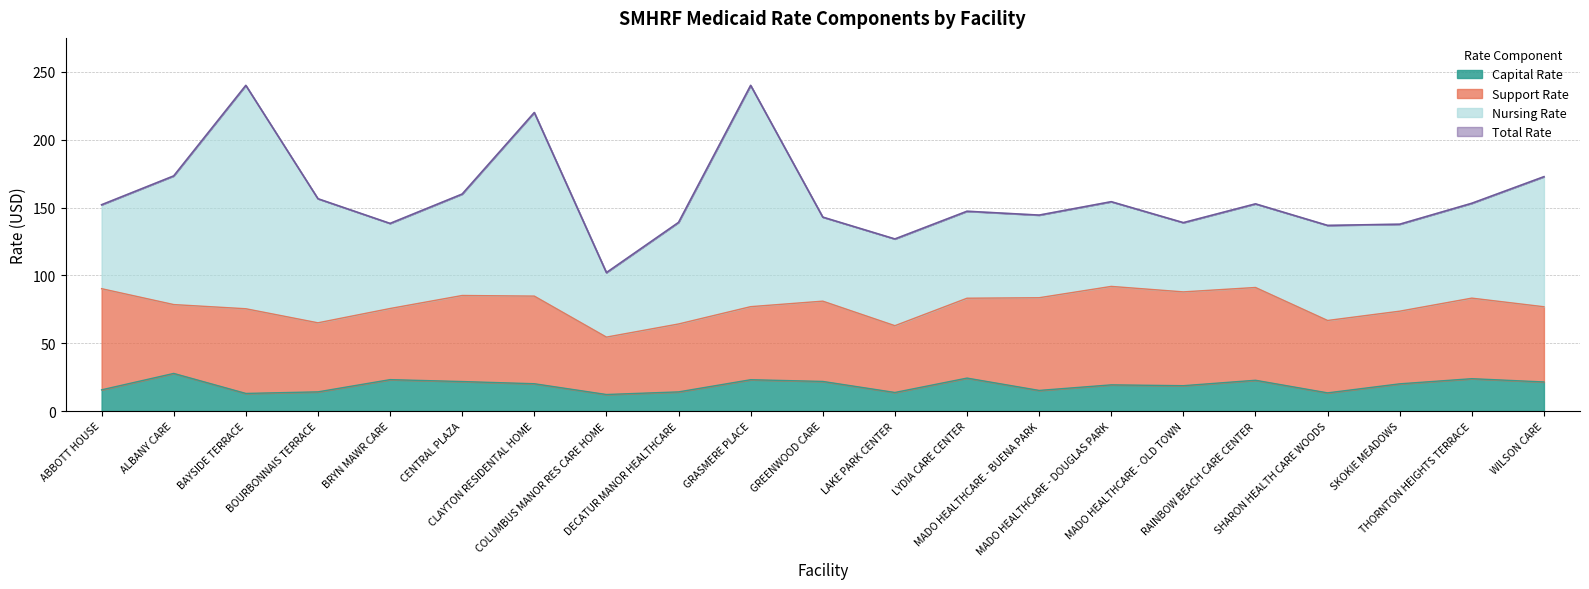

At which category is the sum across all series the highest?

GRASMERE PLACE